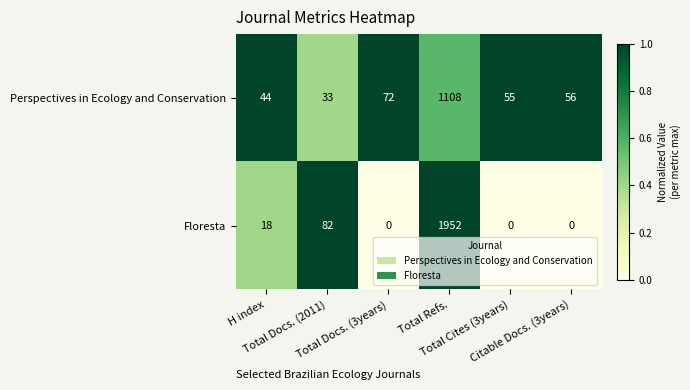

What is the sum of all Perspectives in Ecology and Conservation values?

1368